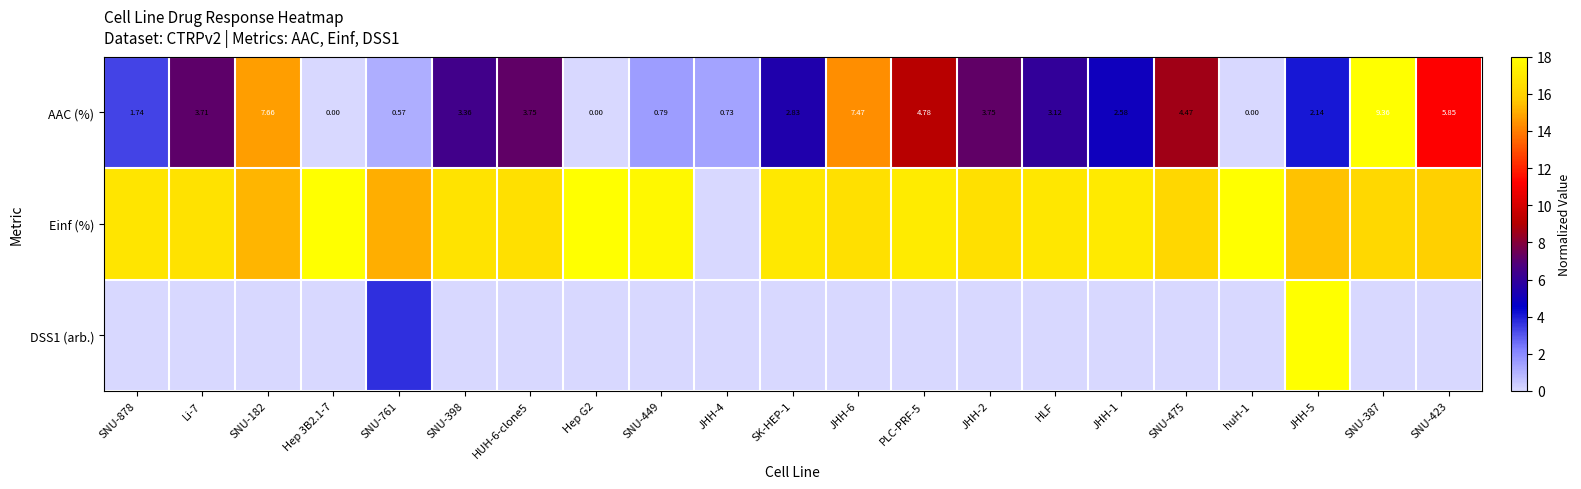

Where is AAC (%) nearest to the value 9?

PLC-PRF-5